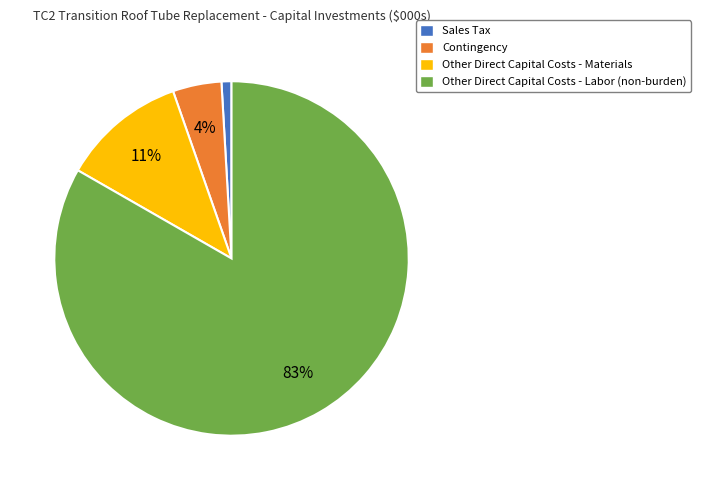

How many slices are in this pie chart?

4